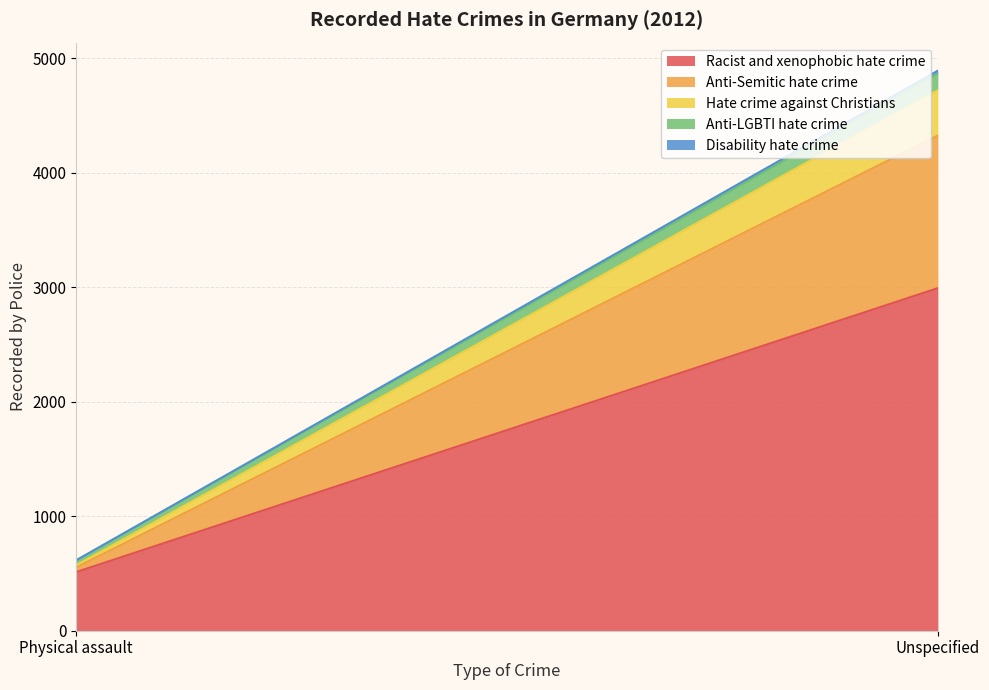

True or false: Hate crime against Christians has a value of 18 at Physical assault.

True